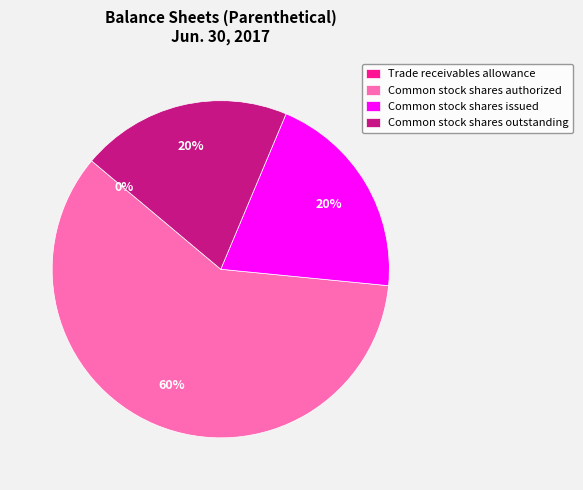

What percentage is the Common stock shares authorized slice, to the nearest percent?

60%